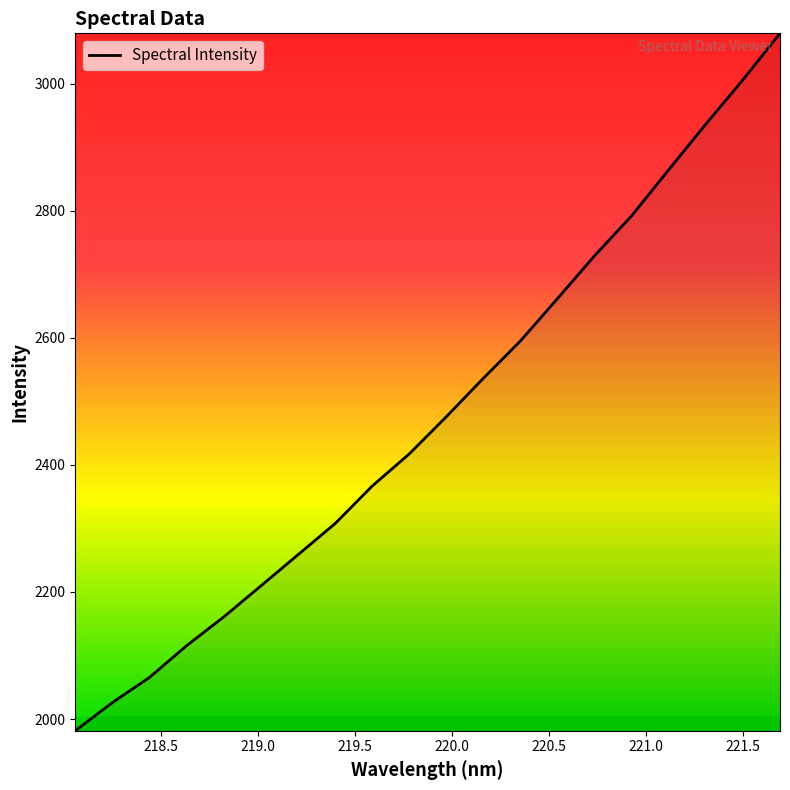

What is the smallest value displayed?

1981.5